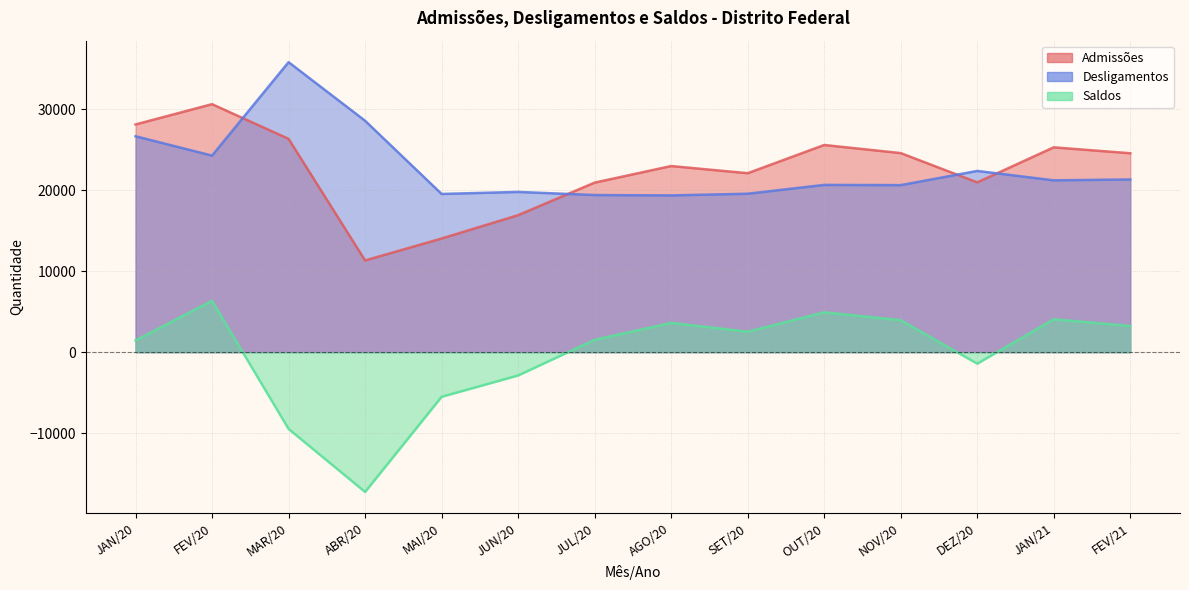

Does the chart have visible grid lines?

Yes